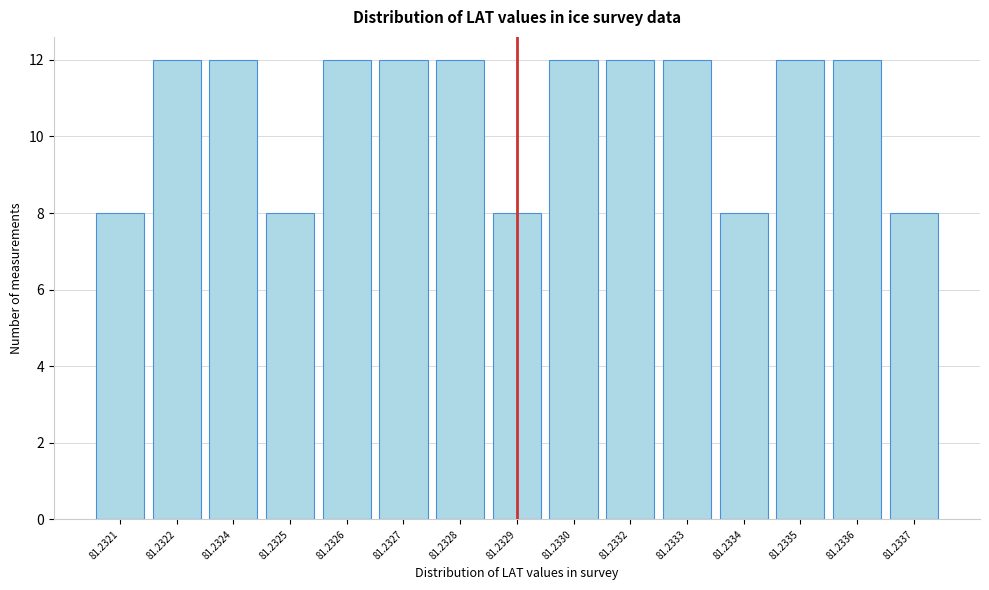

Reading left to right, transcribe all the data shown in this chart.

81.2321=8	81.2322=12	81.2324=12	81.2325=8	81.2326=12	81.2327=12	81.2328=12	81.2329=8	81.2330=12	81.2332=12	81.2333=12	81.2334=8	81.2335=12	81.2336=12	81.2337=8